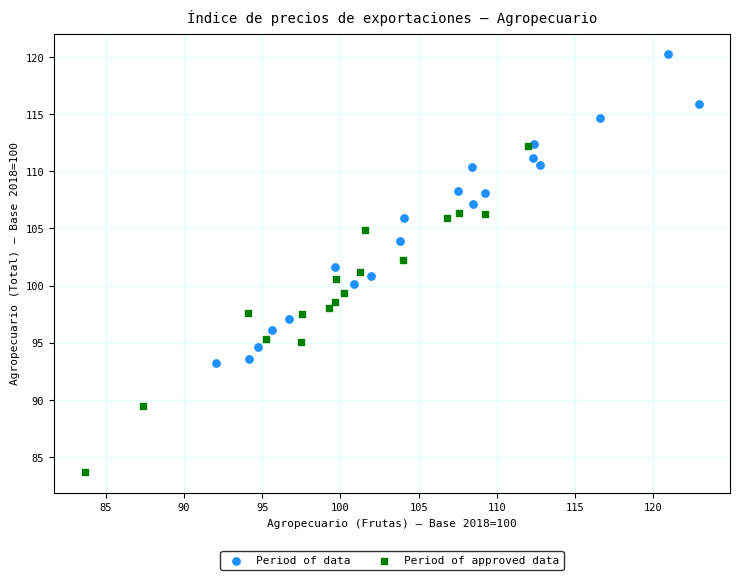

Which series reaches the minimum Y coordinate?

Period of approved data